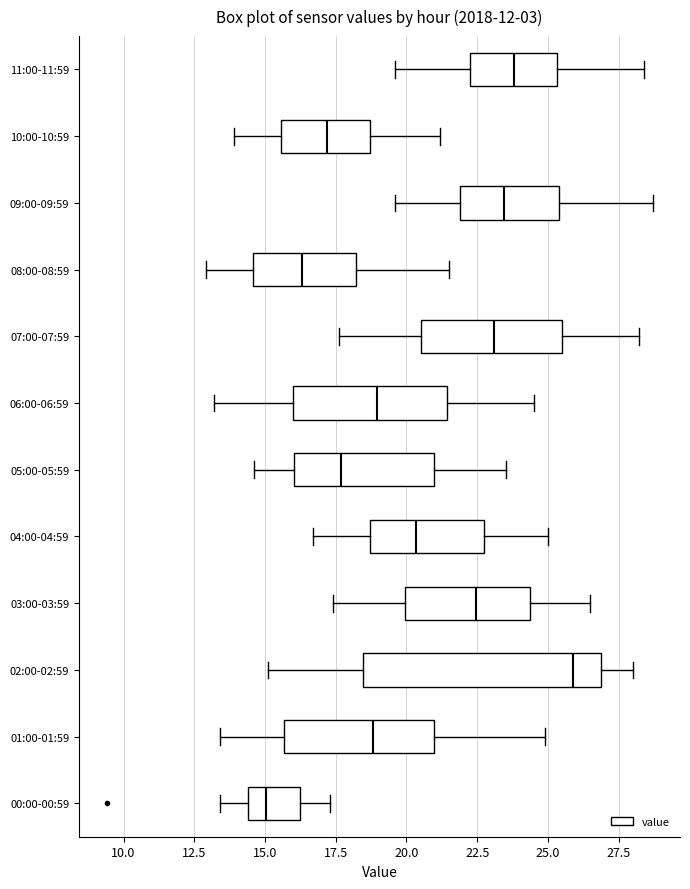

Which box's median line is the furthest to the right?

02:00-02:59